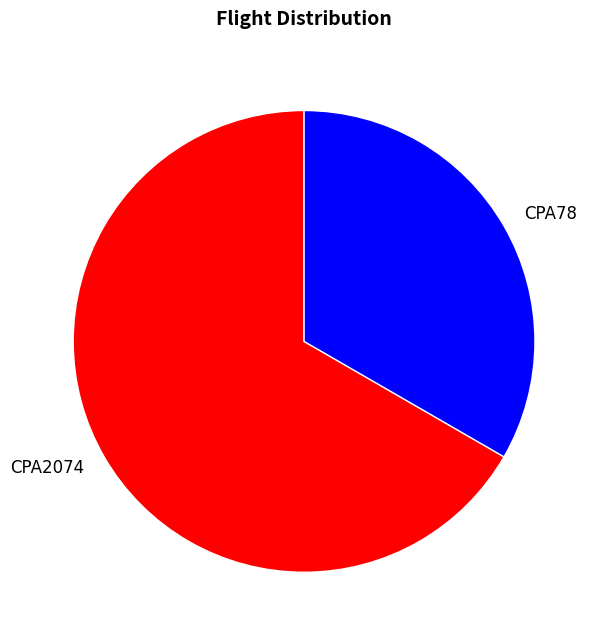

What is the majority slice?

CPA2074